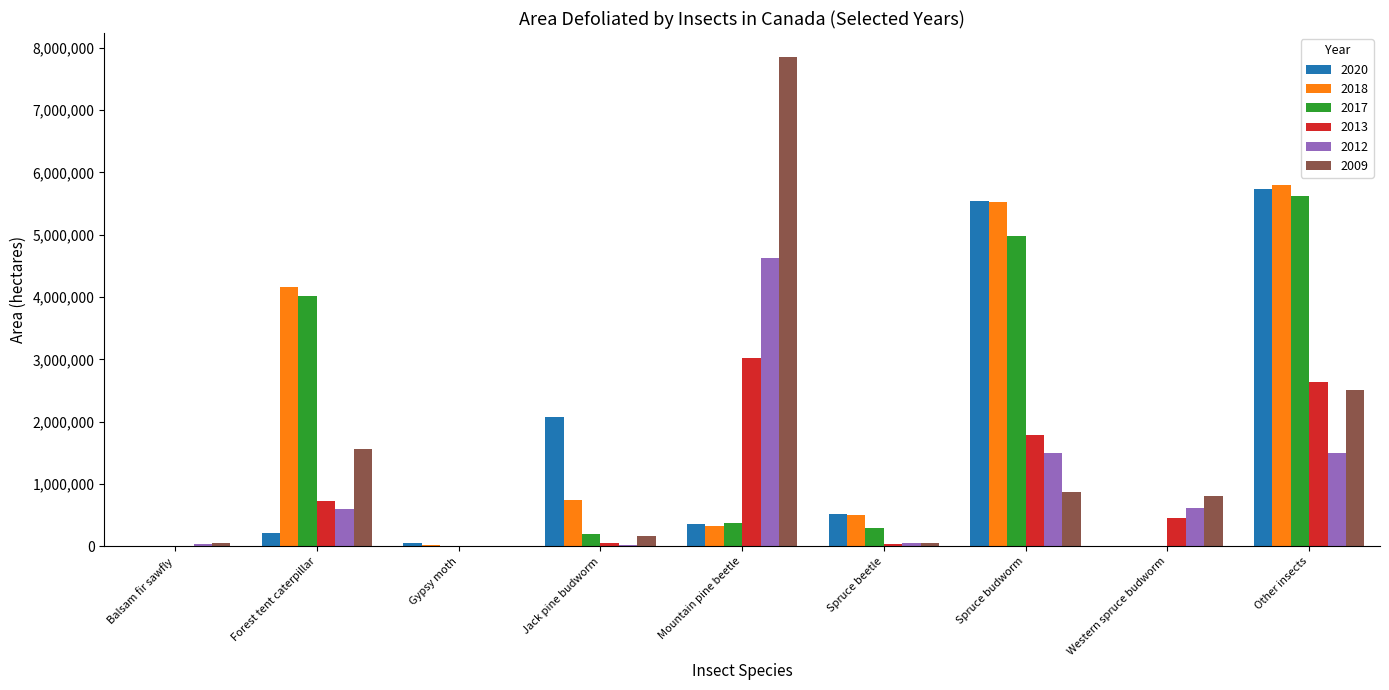

Between Spruce budworm and Other insects, which series saw the biggest shift?

2009